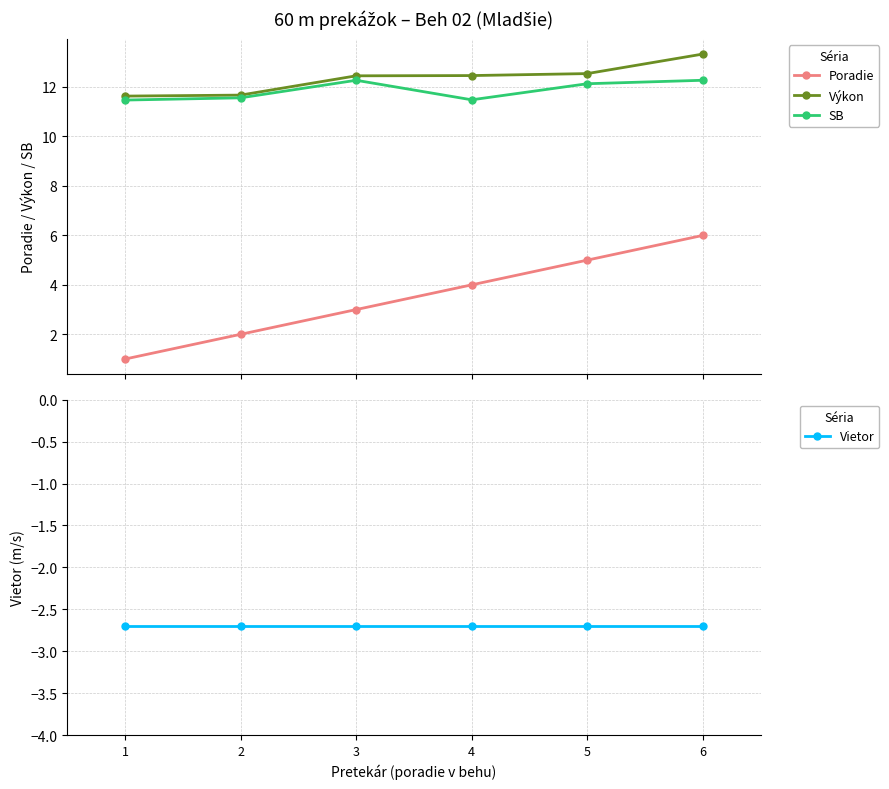

Which label corresponds to the largest value in the chart?

6